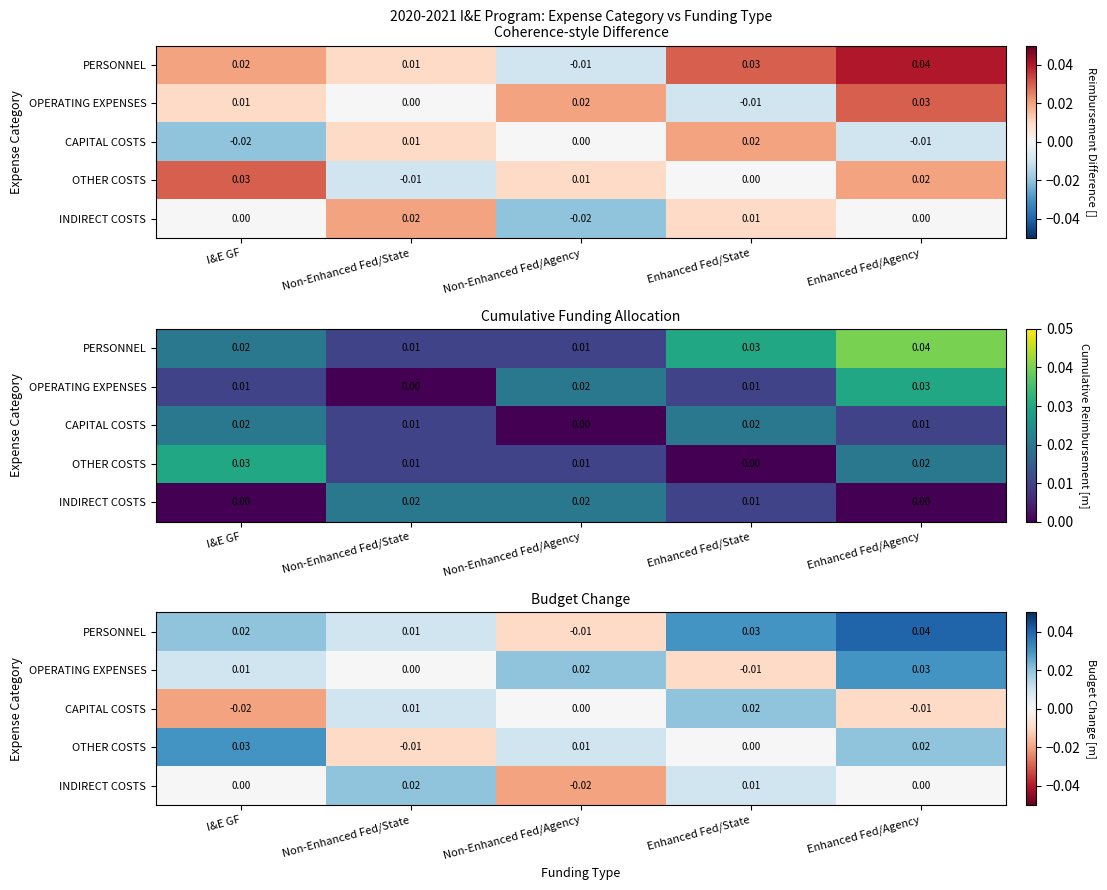

At which label does INDIRECT COSTS first exceed 0?

Non-Enhanced Fed/State